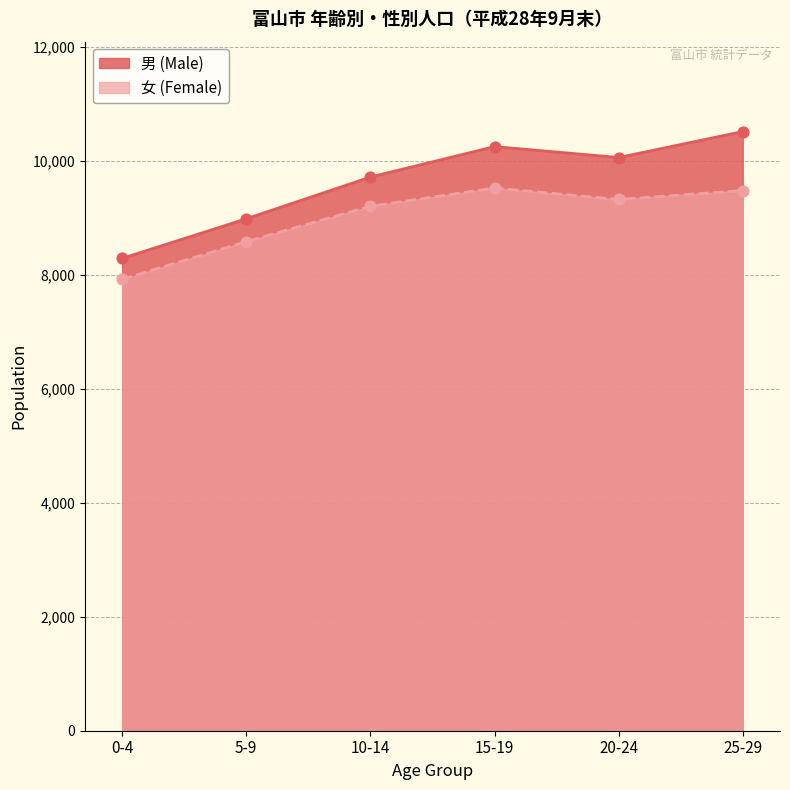

At which category is the sum across all series the highest?

25-29